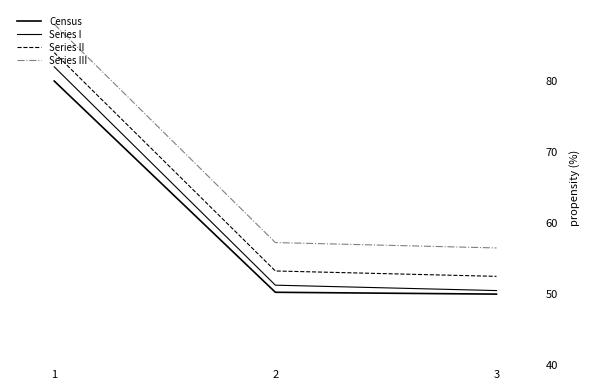

Is this an area chart (filled region under the line)?

No